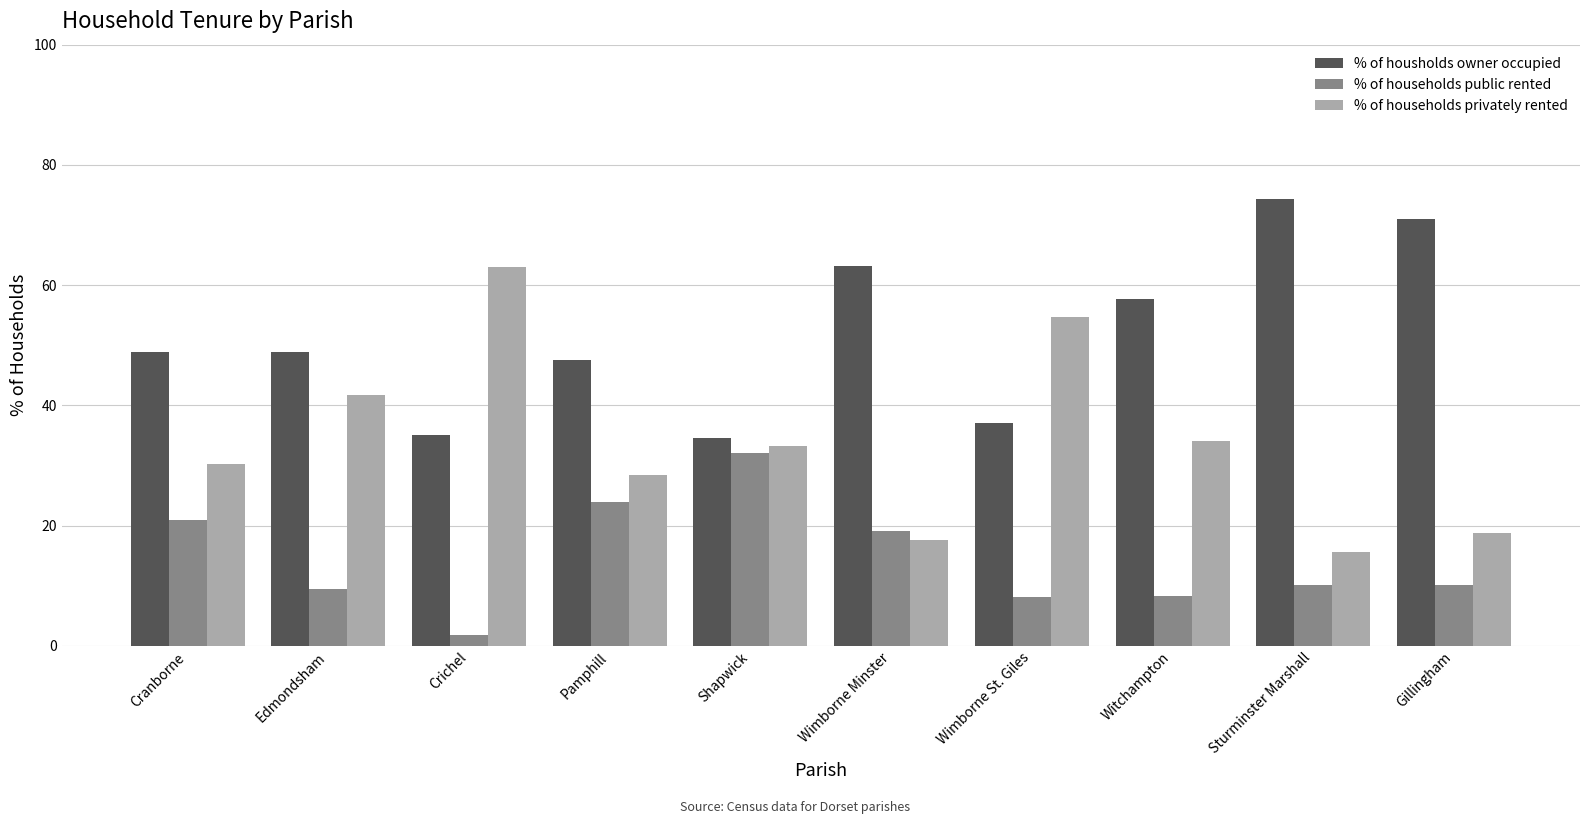

At how many categories does at least one series exceed 56?

5